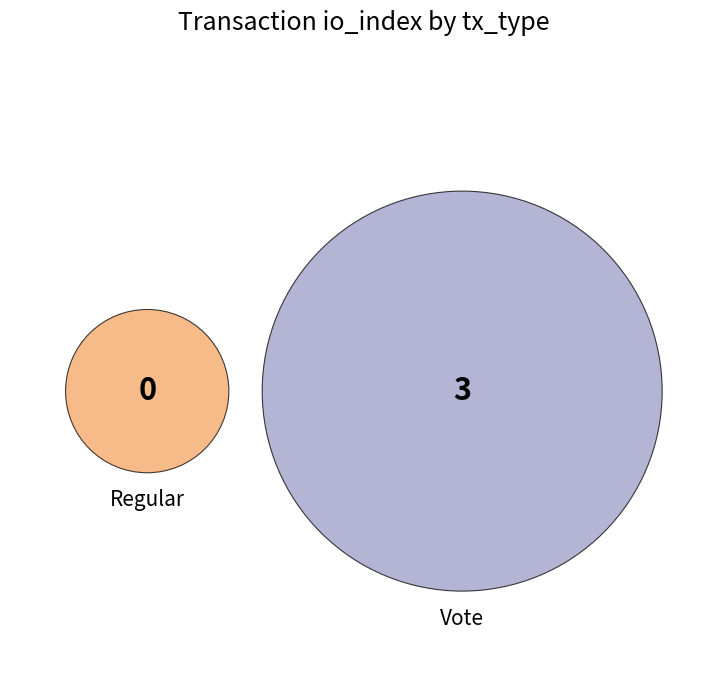

Count the number of slices in the pie.

2